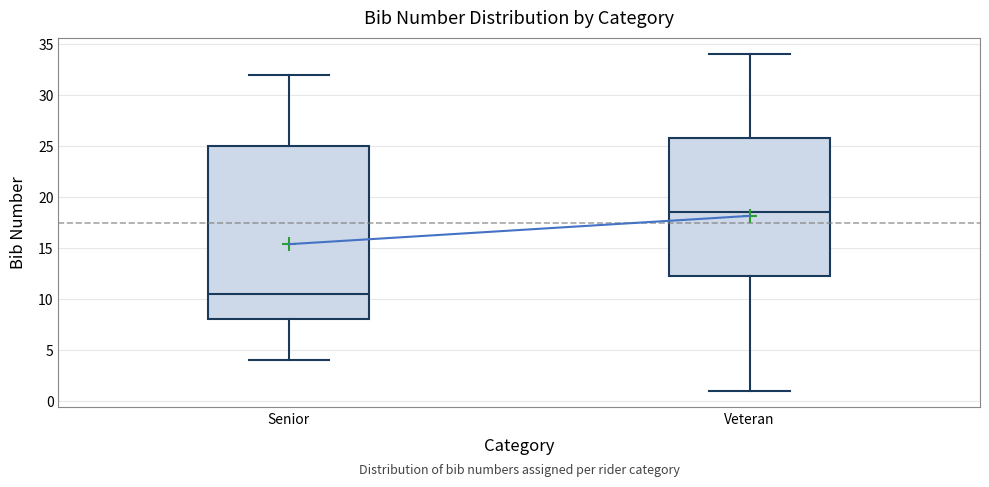

Reading left to right, read every box against the y-axis: the position of its median line, the range the box covers, and the ends of its whiskers. The values are not printed on the chart, so give them approximately, as read against the axis.

Senior: median 10.5, box 8.0 to 25.0, whiskers 4.0 to 32.0
Veteran: median 18.5, box 12.5 to 26.0, whiskers 1.0 to 34.0